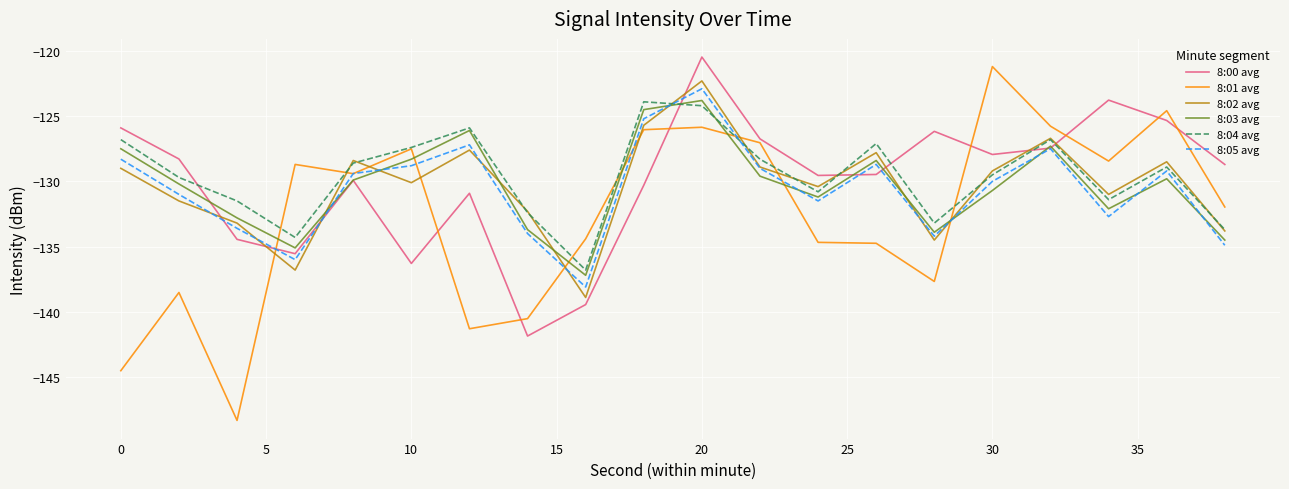

Which series has the largest range (max minus min)?

8:01 avg